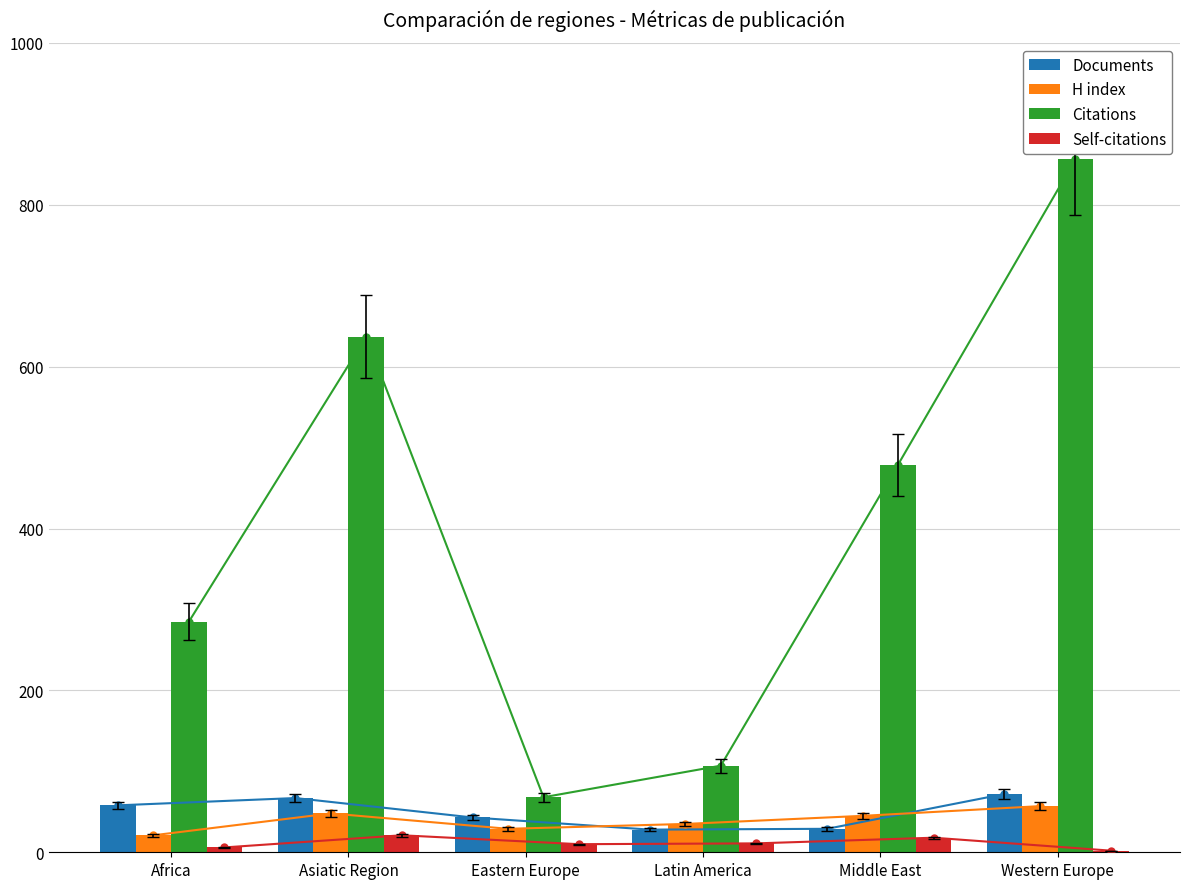

At which category is the sum across all series the highest?

Western Europe